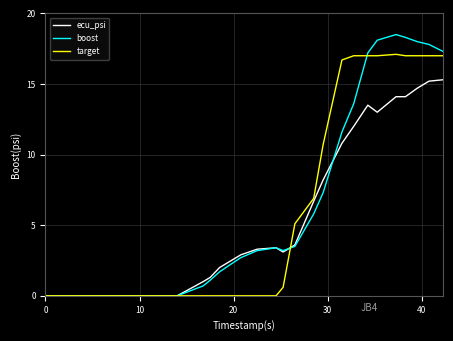

Which series has the widest spread of values?

boost